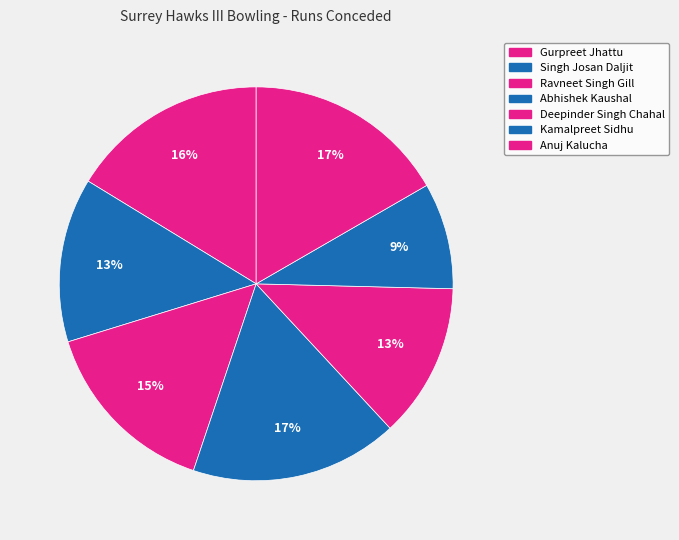

The Kamalpreet Sidhu slice represents 1% of the pie. True or false?

False